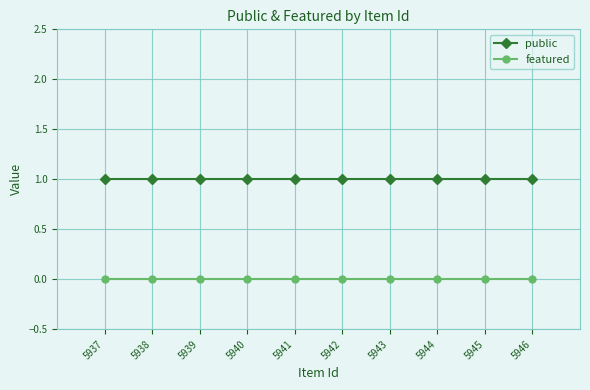

Reading left to right, extract all data points from this chart.

public: 1	1	1	1	1	1	1	1	1	1
featured: 0	0	0	0	0	0	0	0	0	0